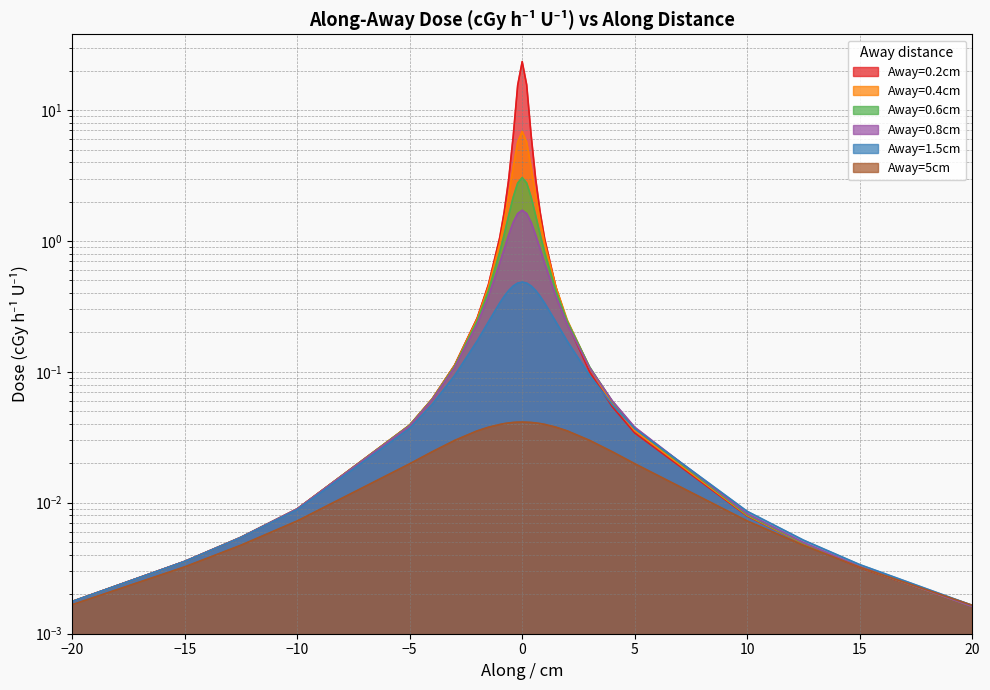

What is the sum of all Away=1.5cm values?

5.8